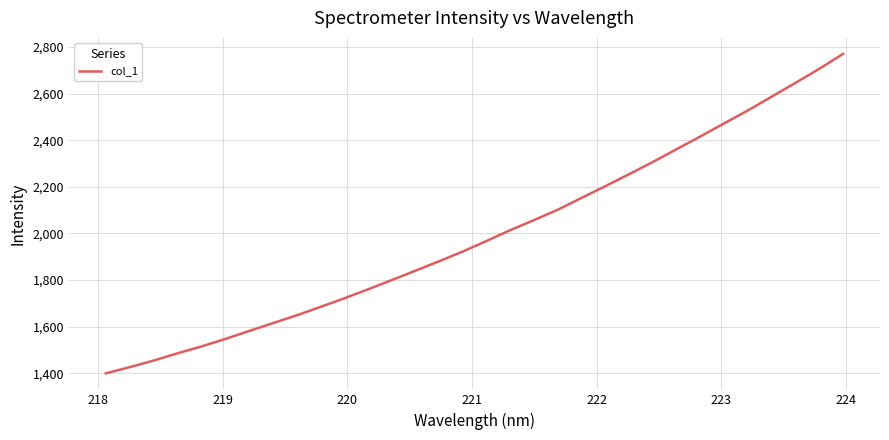

What is the difference between the maximum and minimum values?

1369.9